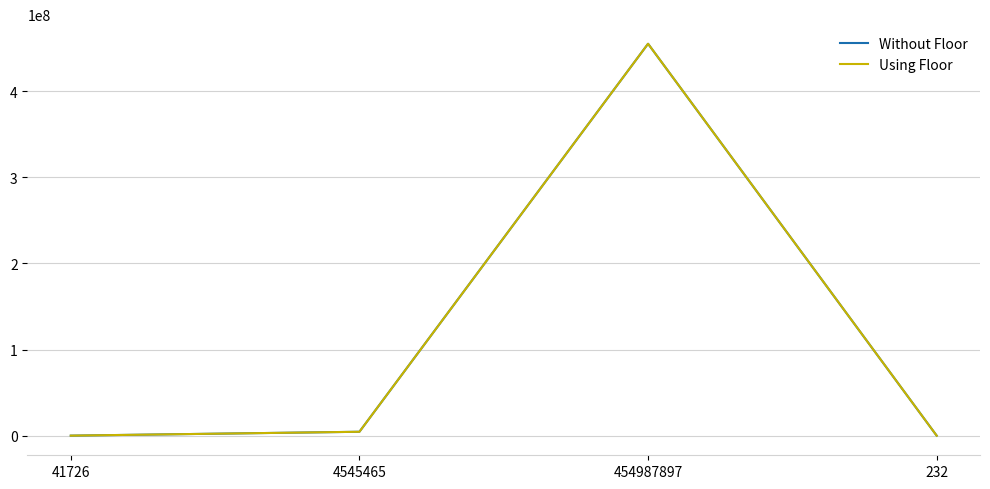

What is the difference between the maximum and minimum values in the Without Floor series?

454987664.7